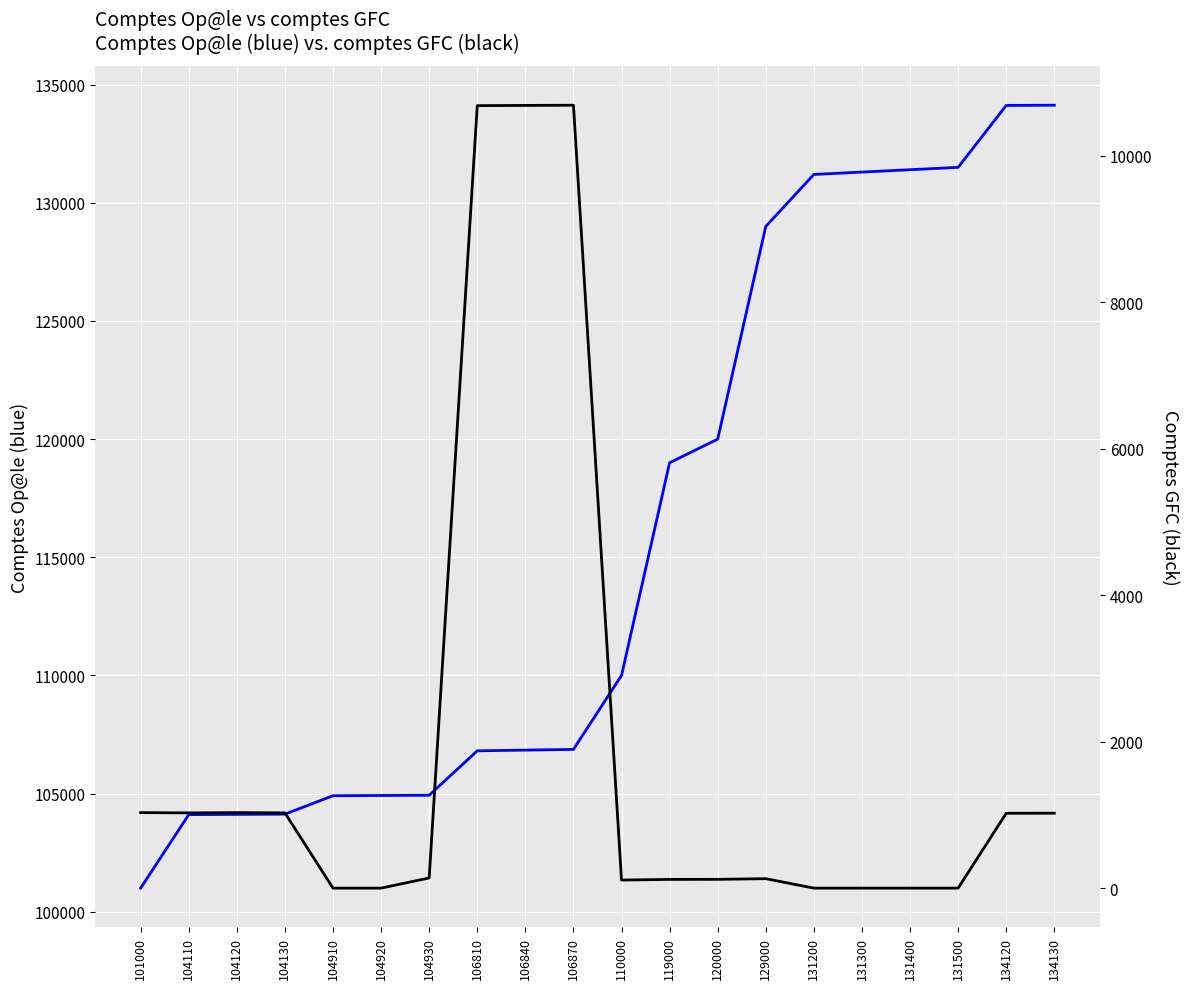

True or false: Comptes Op@le (blue) has more than 1 points higher than both neighbors.

False